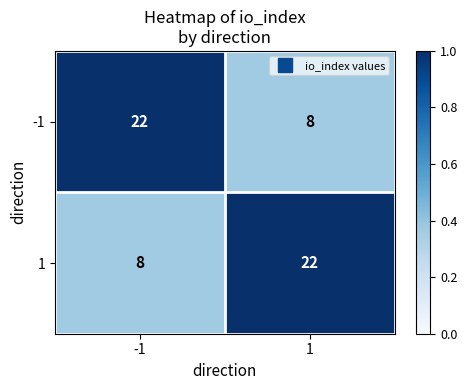

What is the spread (max minus min) of values at 1?

14